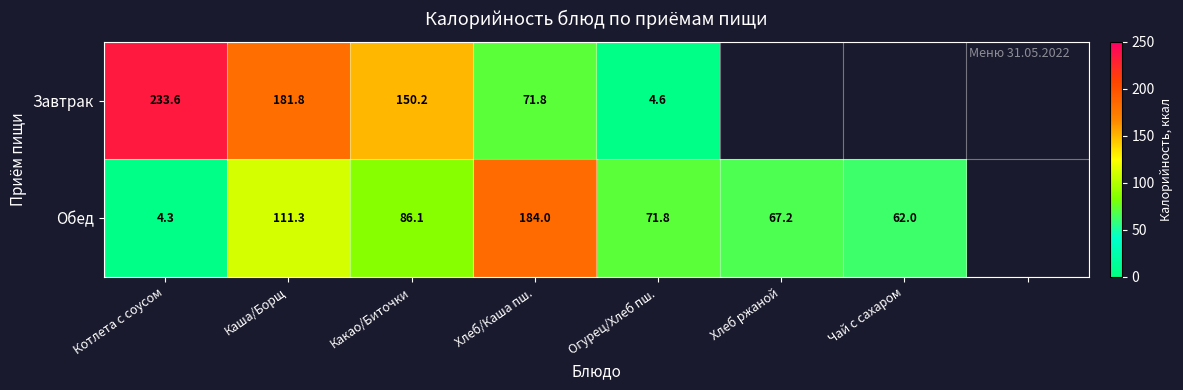

Is the value of Завтрак at Хлеб/Каша пш. greater than the value of Обед at Хлеб/Каша пш.?

No